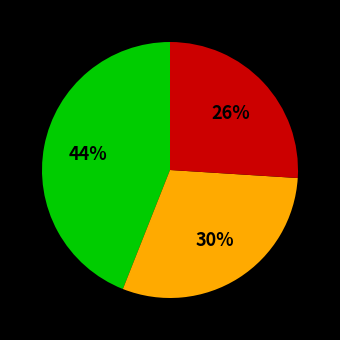

Does any single category account for the majority?

No